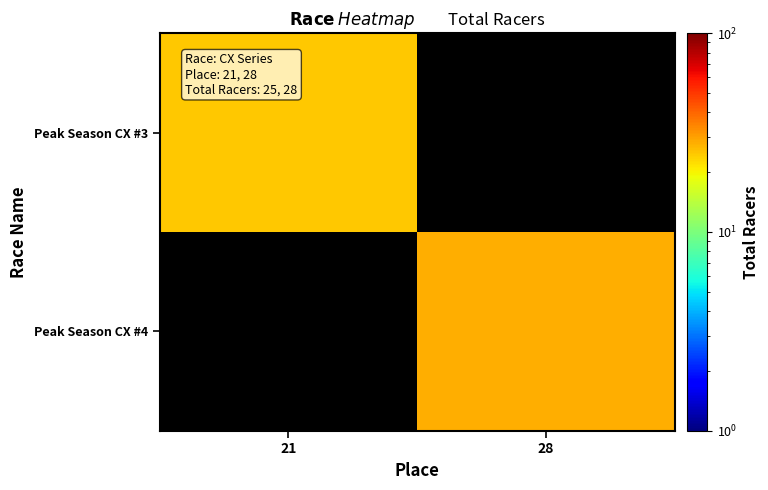

Which category has the lowest value in the Peak Season CX #3 series?

21